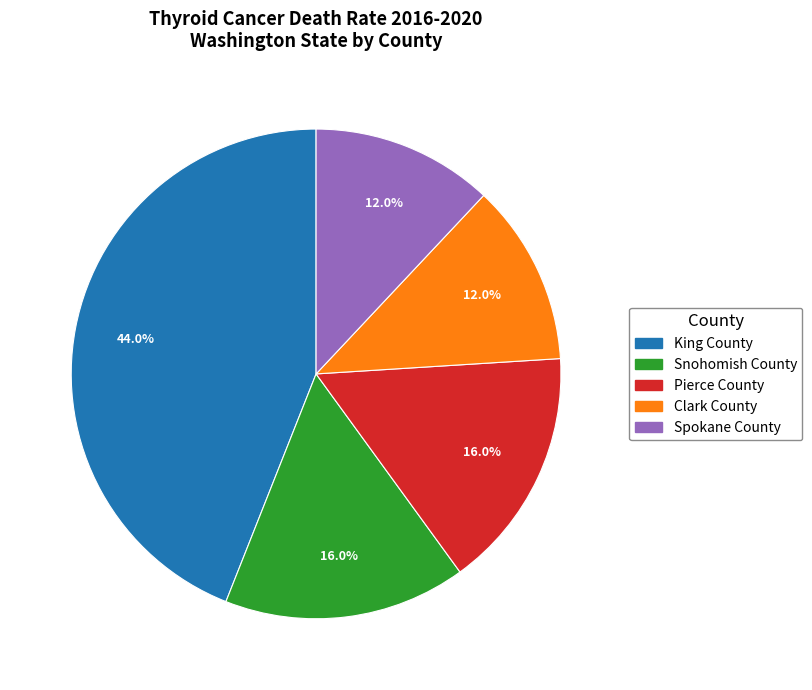

Combined, what portion of the pie is Pierce County and Snohomish County?

32.0%